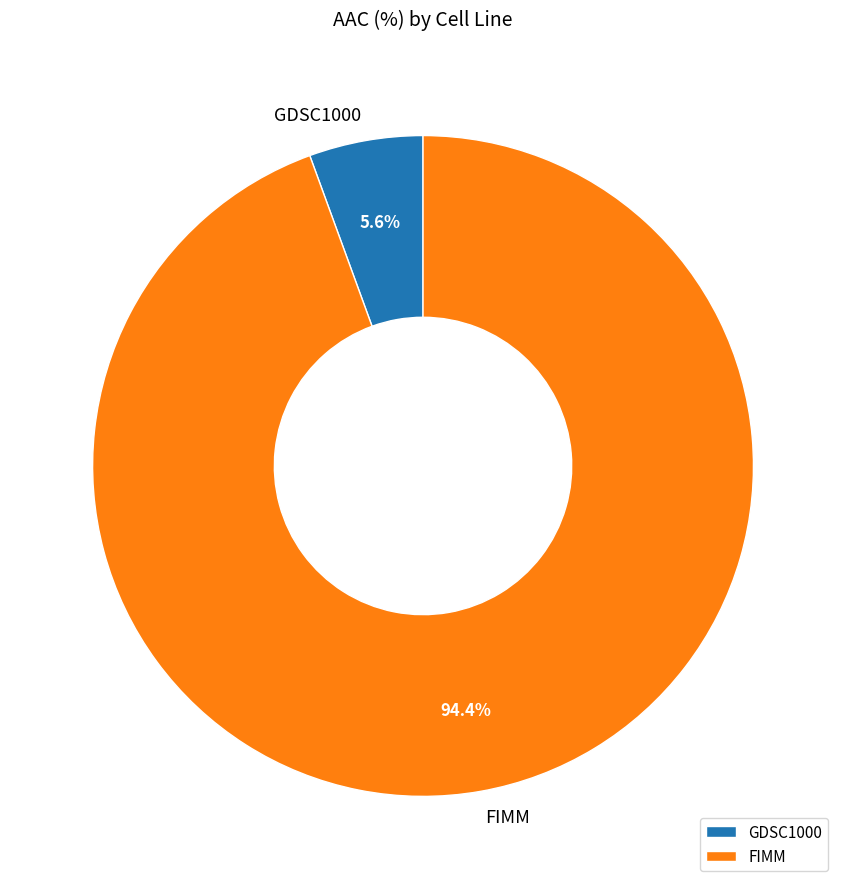

Between GDSC1000 and FIMM, which is larger?

FIMM